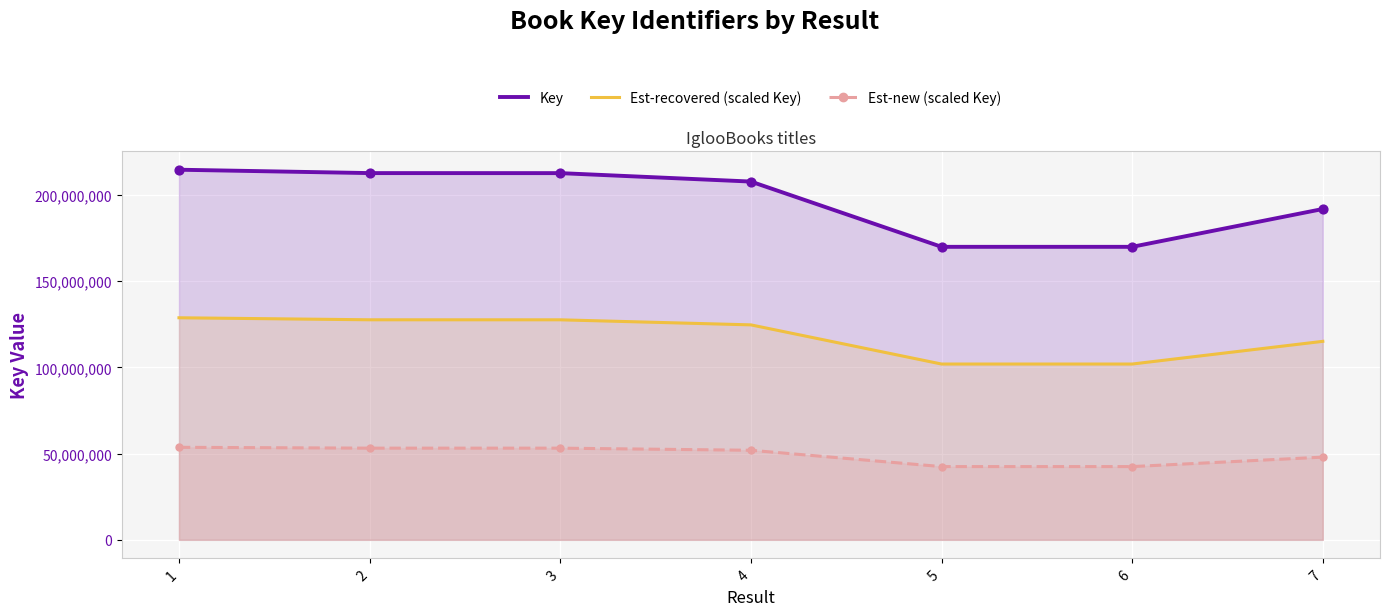

Which series has the largest Y range (max minus min)?

Key